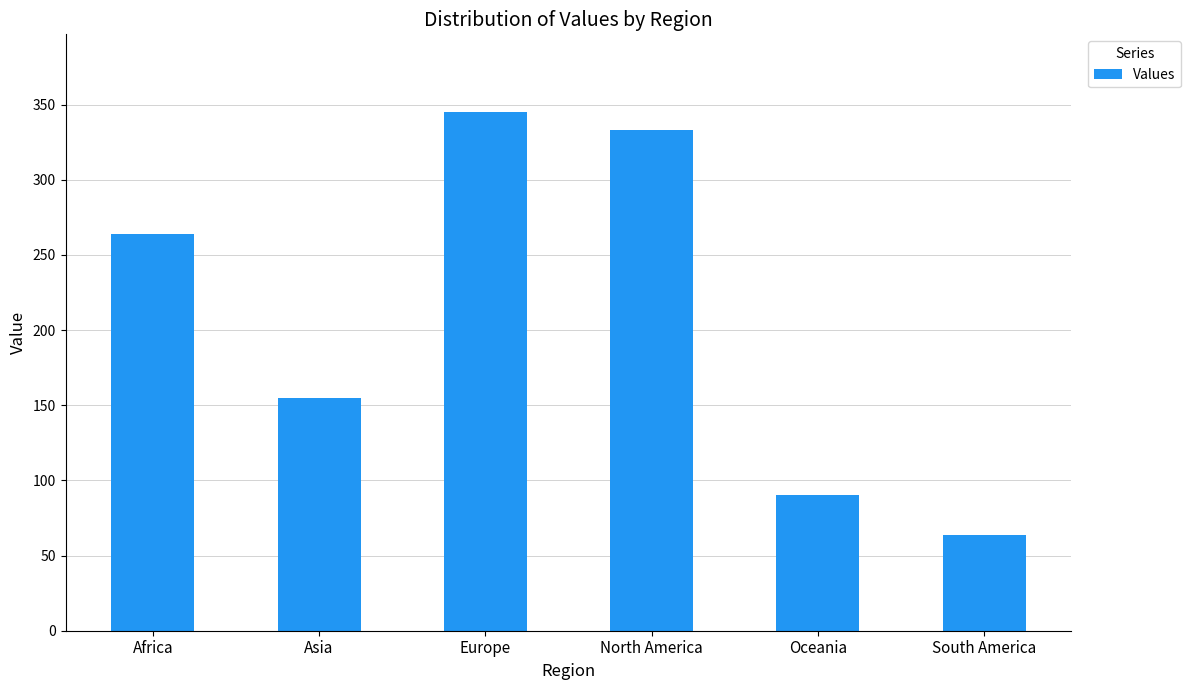

What is the difference between the values at Oceania and Africa?

174